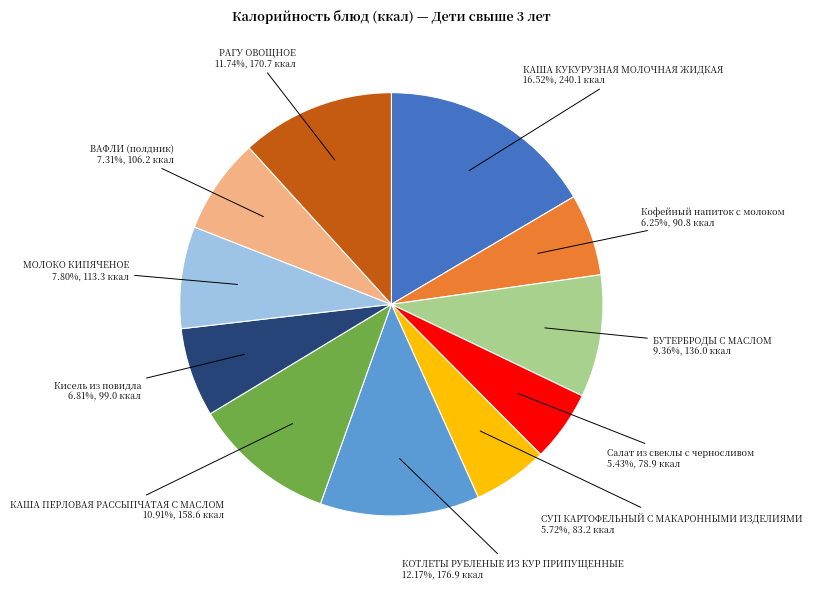

Count the number of slices in the pie.

11